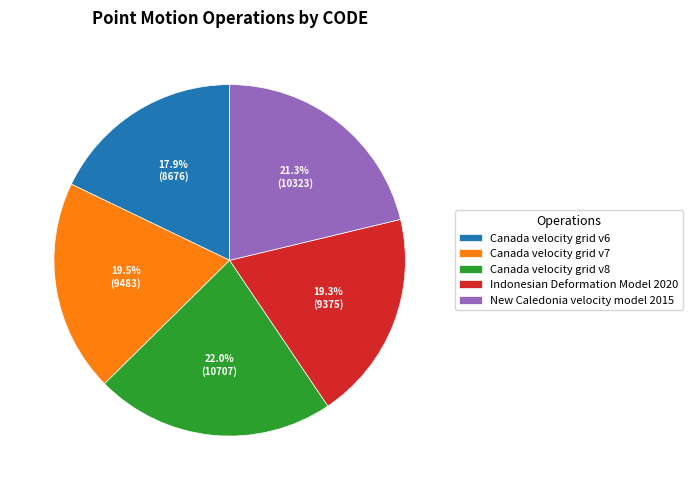

What percentage is the New Caledonia velocity model 2015 slice, to the nearest percent?

21%